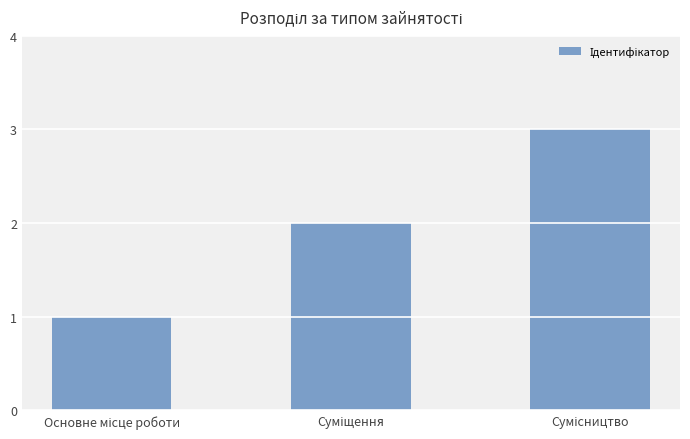

What is the sum of all values?

6